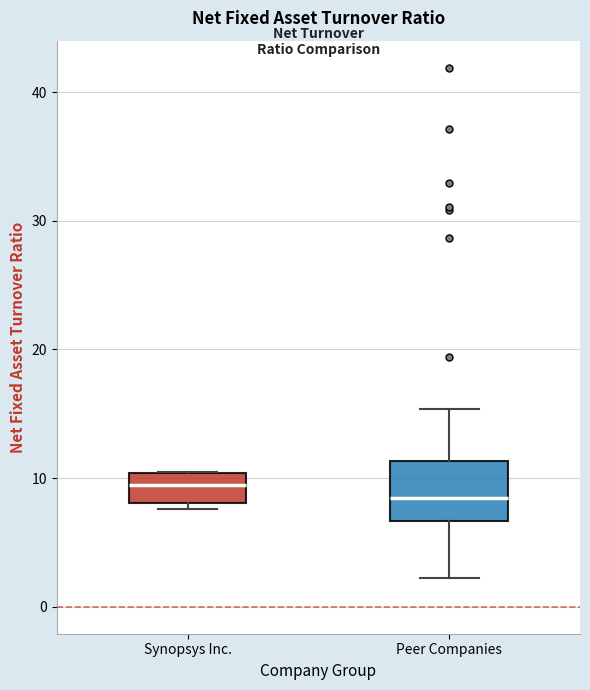

Where is the lower edge of the box for Peer Companies on the y-axis? The values are not printed on the chart, so give them approximately, as read against the axis.

7